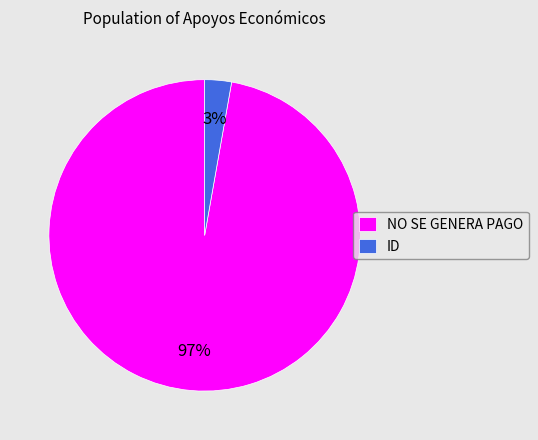

How many slices are in this pie chart?

2